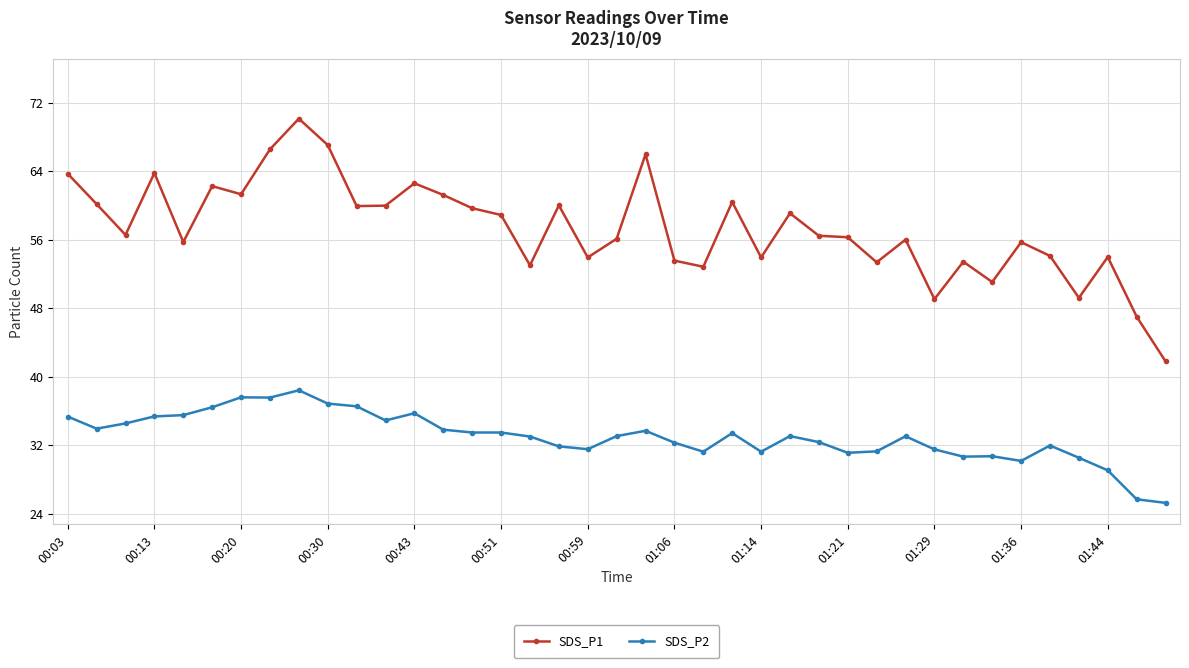

True or false: SDS_P1 and SDS_P2 cross at least once.

False